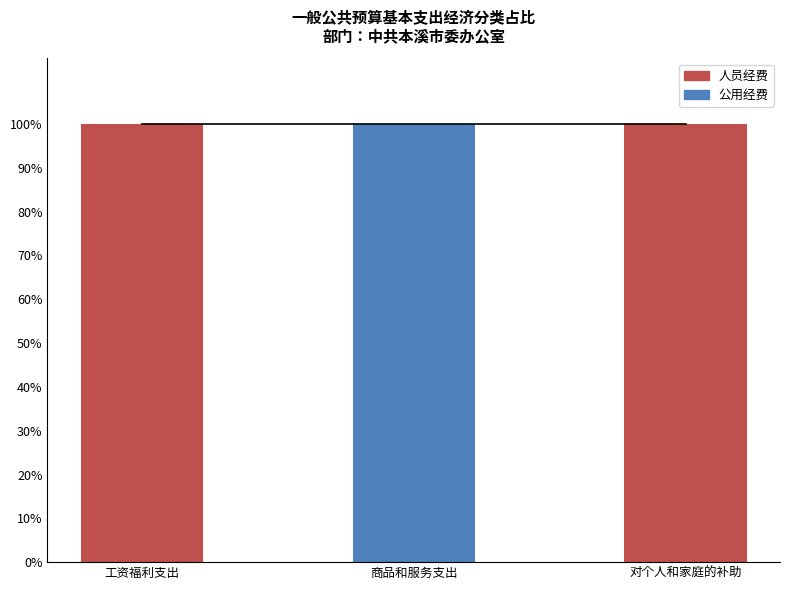

What is the maximum value for 人员经费?

100